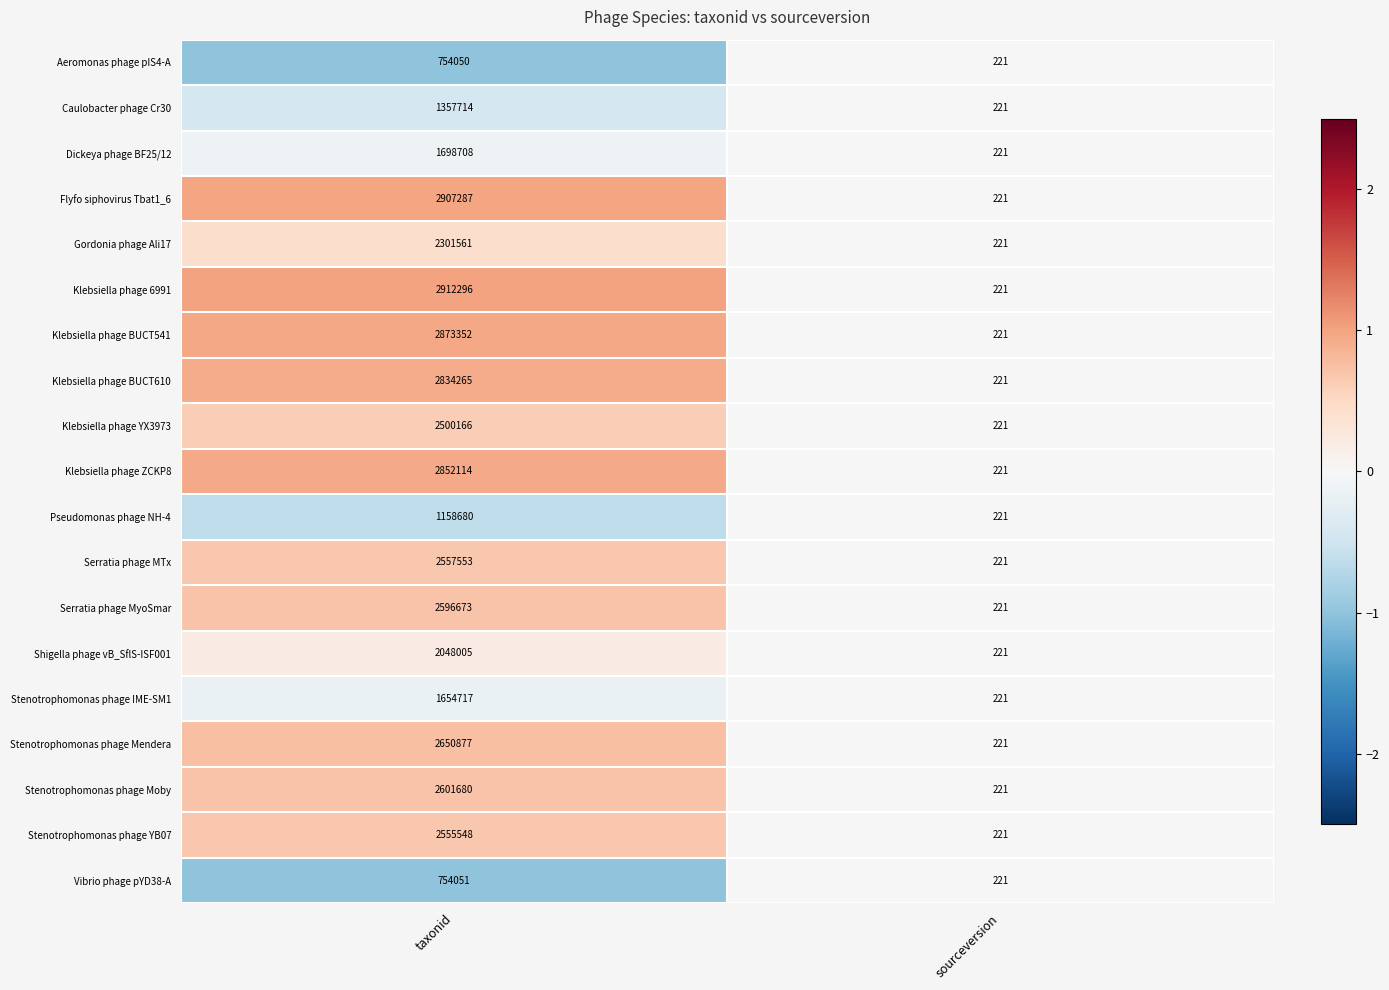

The value of Flyfo siphovirus Tbat1_6 at taxonid is 5026695. True or false?

False